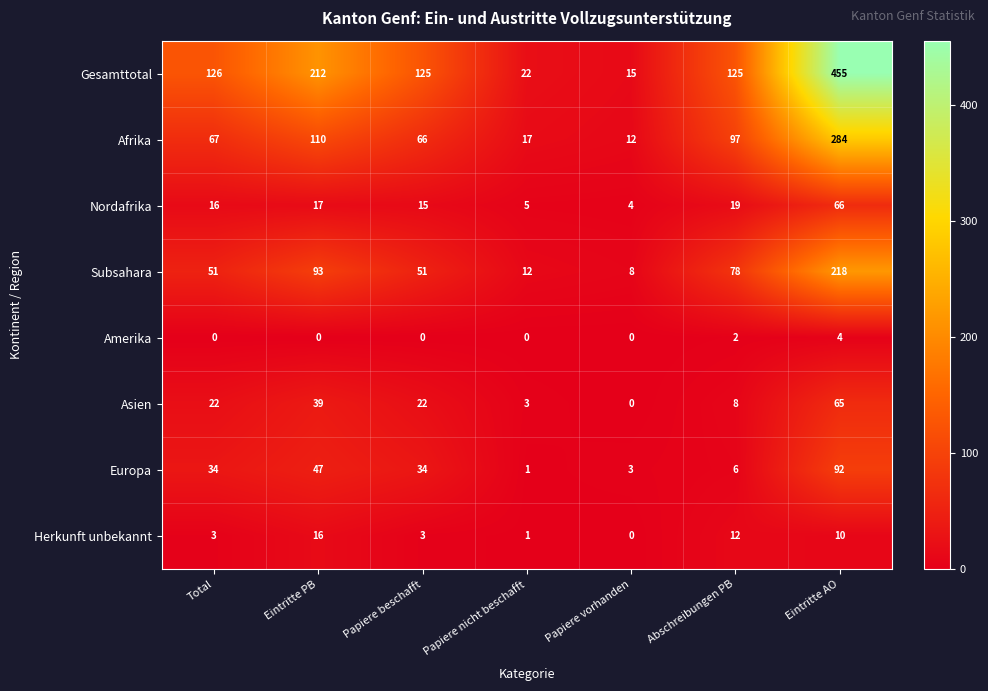

What is the difference between the maximum and minimum values in the Gesamttotal series?

440